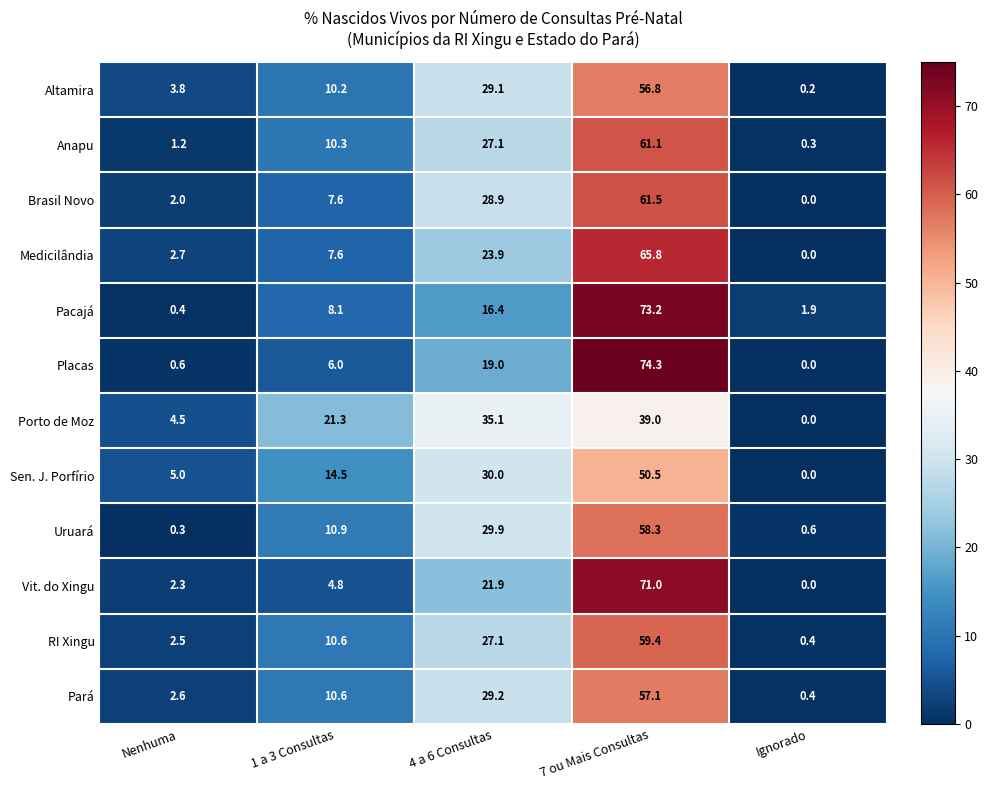

True or false: Sen. J. Porfírio has a value of 2.8 at Nenhuma.

False